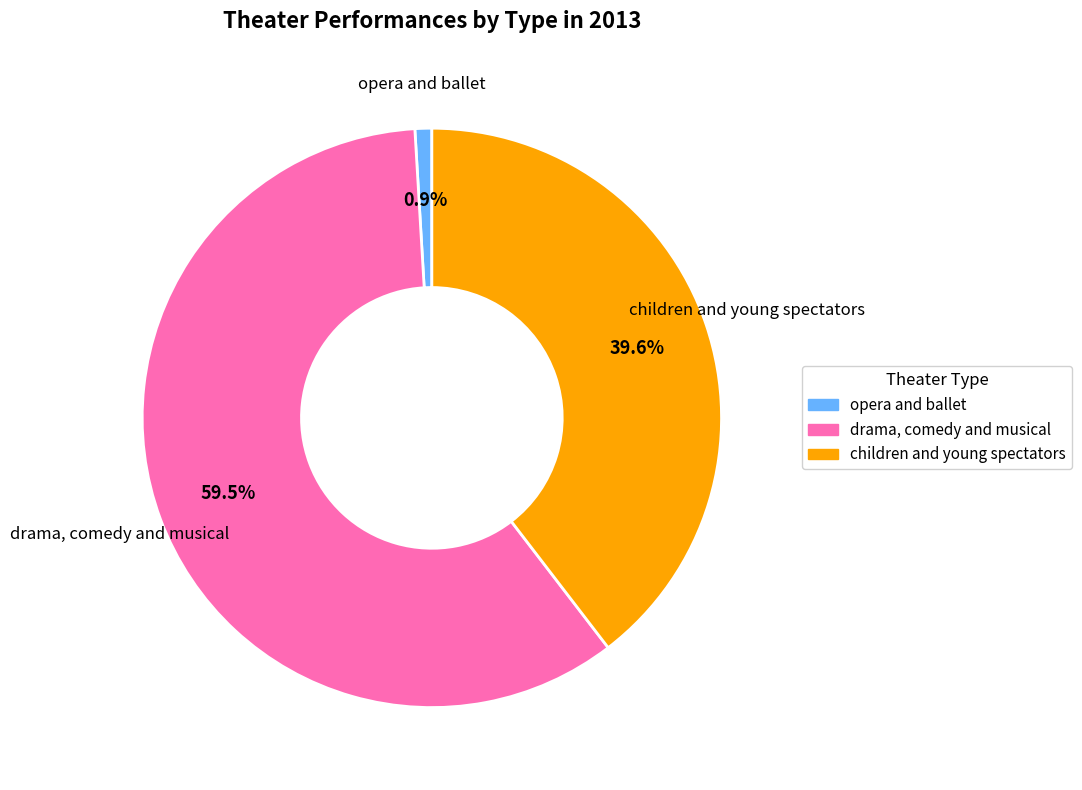

Which slice is the smallest?

opera and ballet